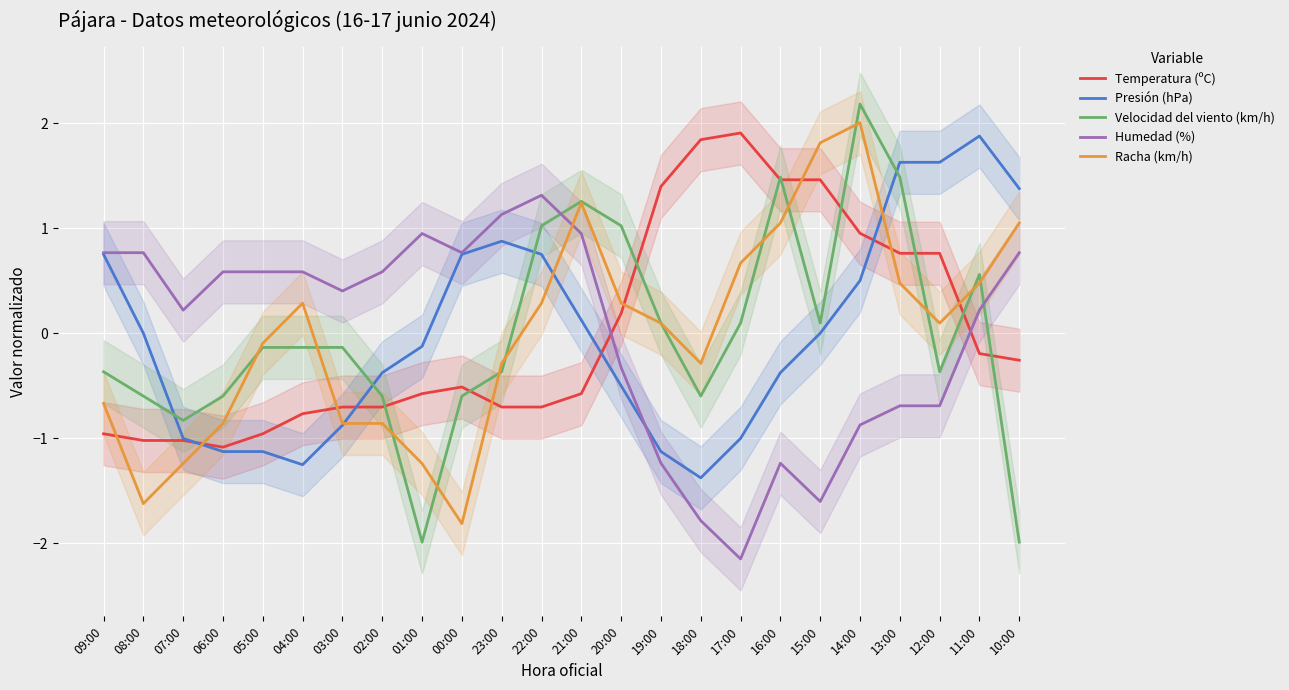

The value of Temperatura (ºC) at 22:00 is -0.3. True or false?

False